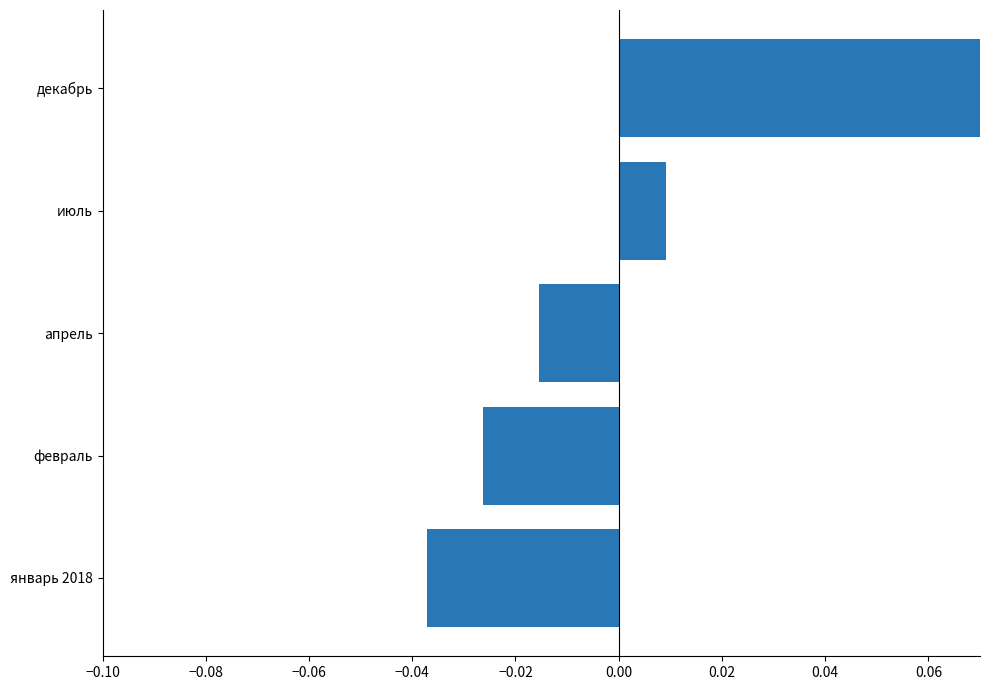

The value at январь 2018 is -0.0. True or false?

True